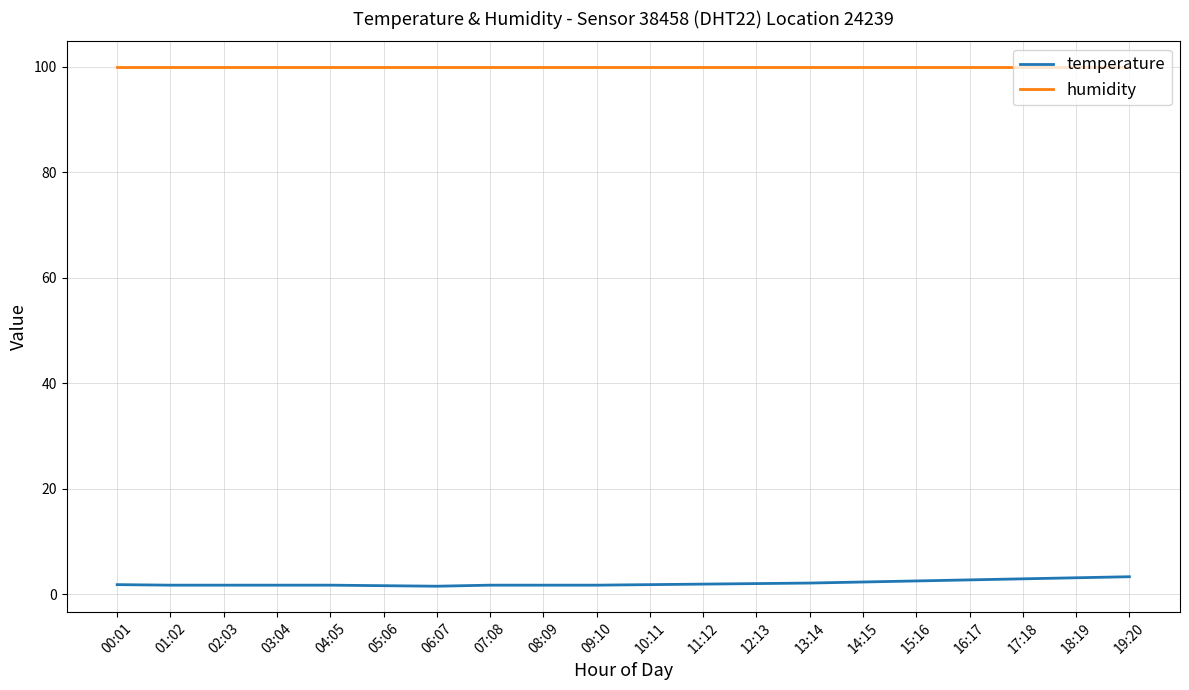

Is it true that humidity equals 173.0 at 04:05?

False